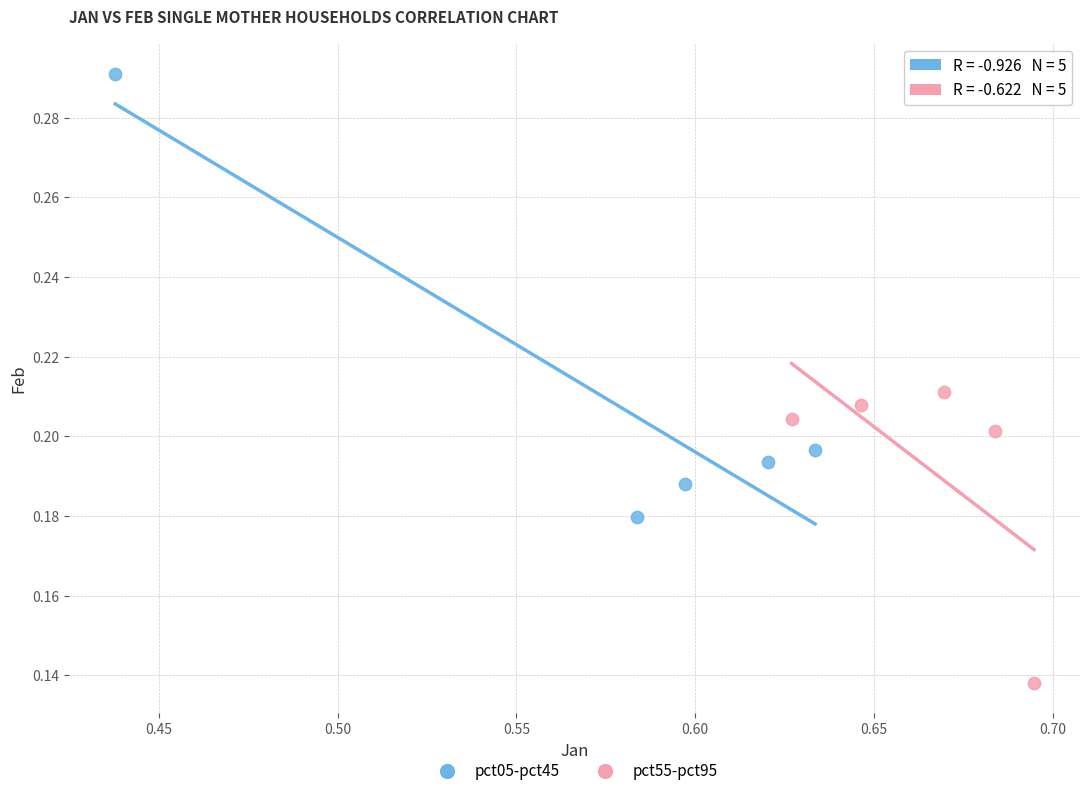

Which series reaches the minimum Y coordinate?

pct55-pct95